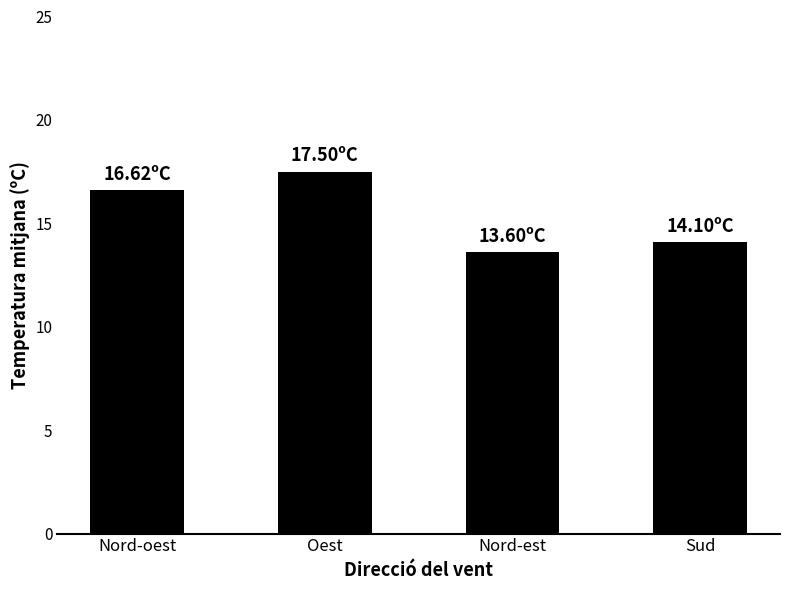

Which category has the highest value across all series?

Oest